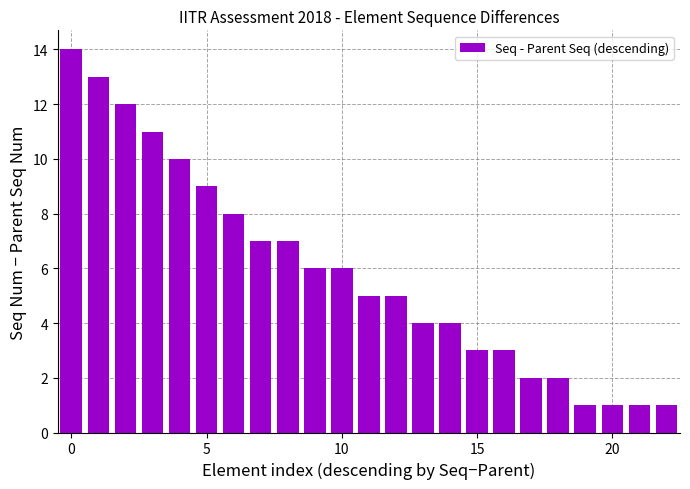

How many bars are there in total?

23